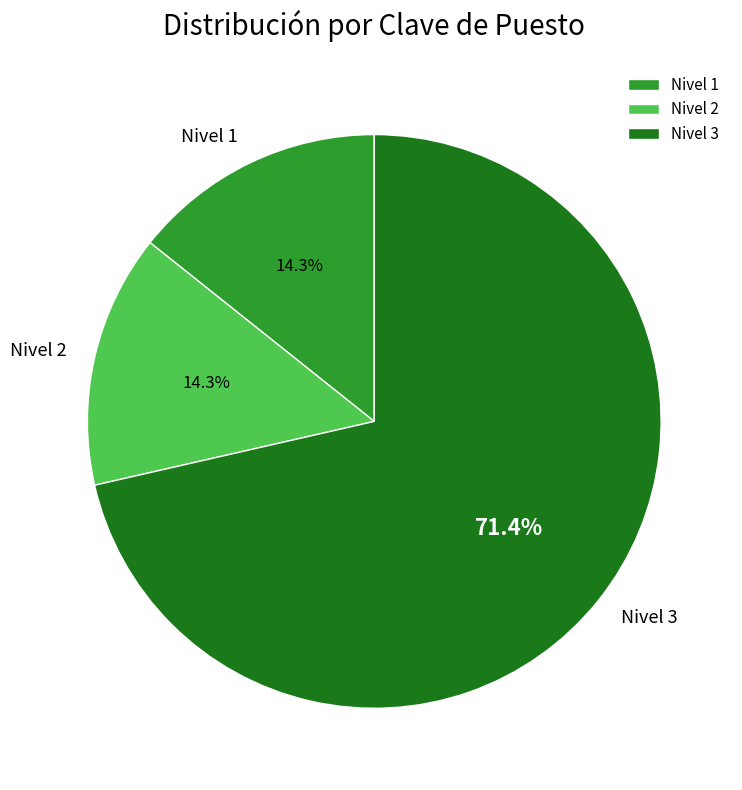

Which has a higher value, Nivel 3 or Nivel 1?

Nivel 3